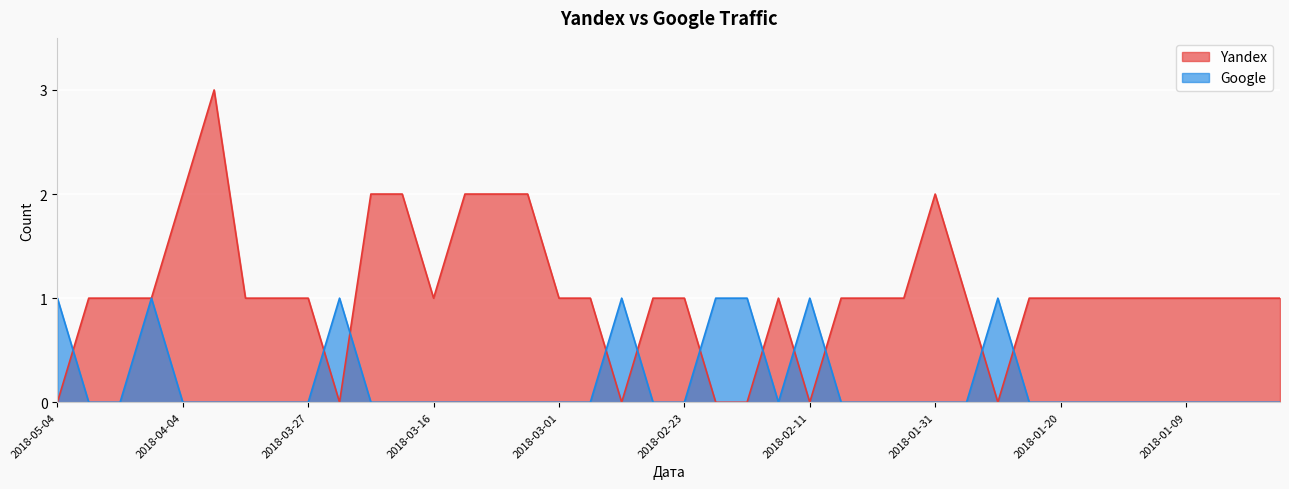

How many series are shown in this chart?

2